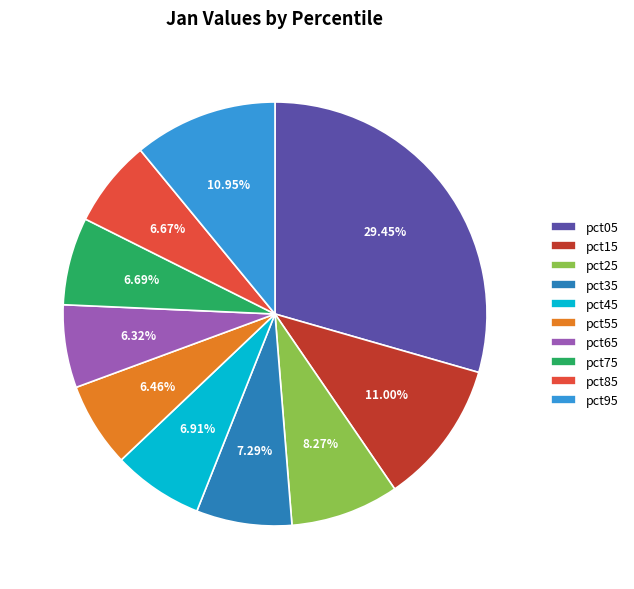

To the nearest percent, what is the combined percentage of pct15 and pct45?

18%